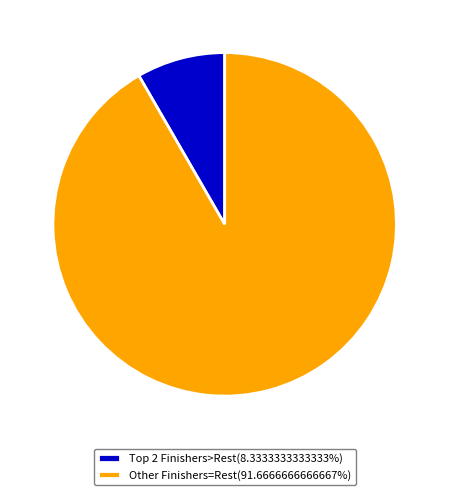

Is Other Finishers=Rest(91.6666666666667%) the majority of the pie?

Yes